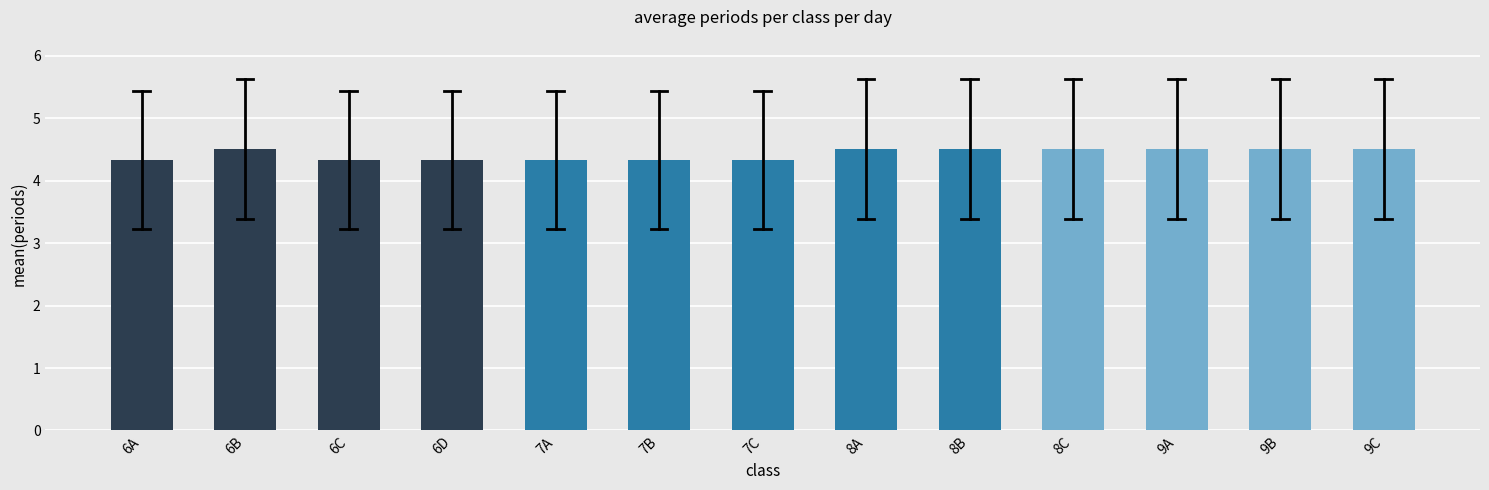

Reading right to left, transcribe all the data shown in this chart.

4.5	4.5	4.5	4.5	4.5	4.5	4.3	4.3	4.3	4.3	4.3	4.5	4.3